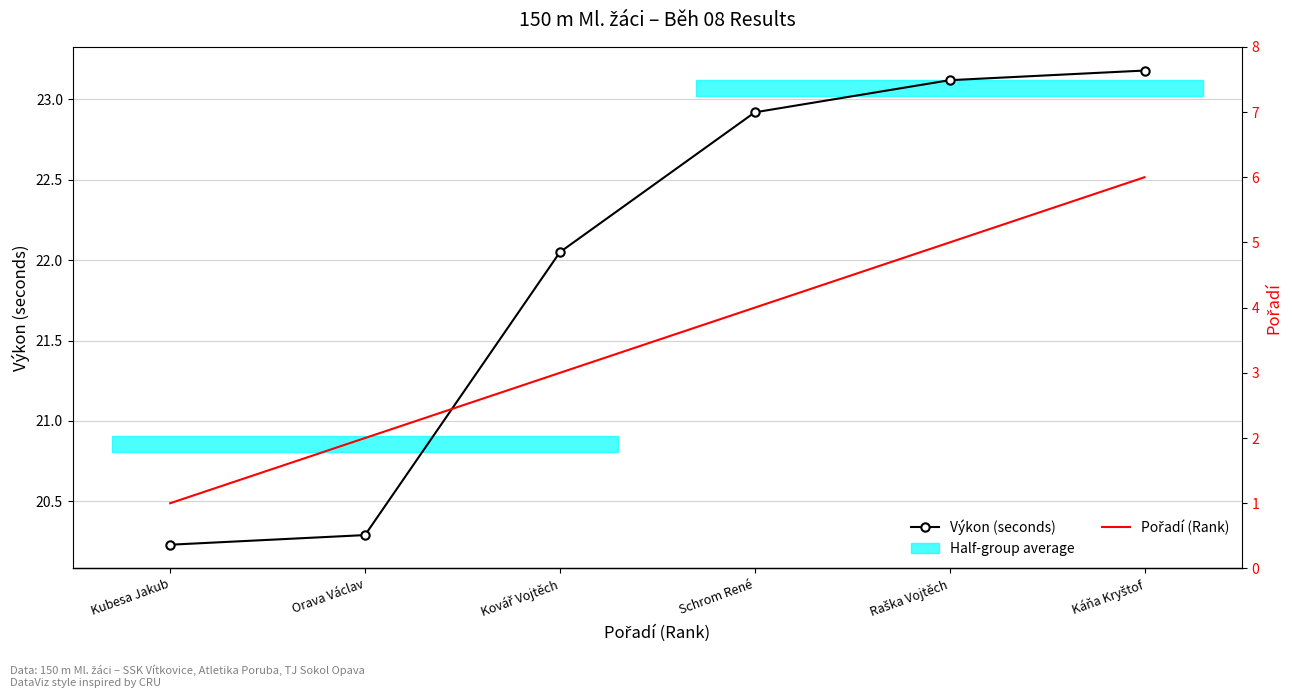

Reading right to left, list all the values displayed in this chart.

Výkon (seconds): Káňa Kryštof=23.2	Raška Vojtěch=23.1	Schrom René=22.9	Kovář Vojtěch=22.1	Orava Václav=20.3	Kubesa Jakub=20.2
Pořadí (Rank): Káňa Kryštof=6.0	Raška Vojtěch=5.0	Schrom René=4.0	Kovář Vojtěch=3.0	Orava Václav=2.0	Kubesa Jakub=1.0